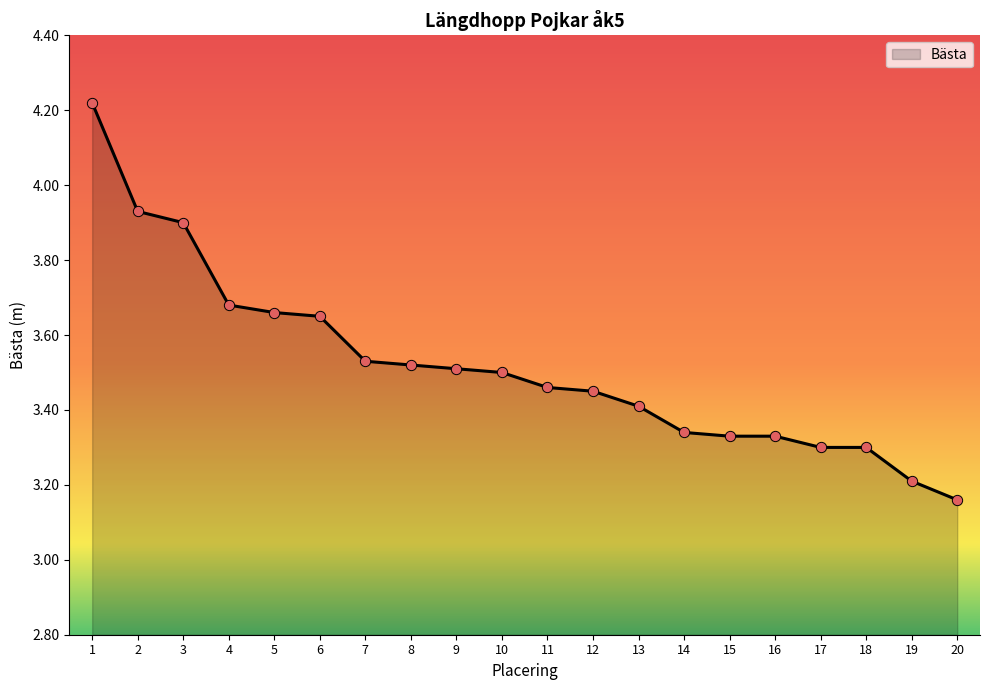

Which has a higher value, 3 or 15?

3